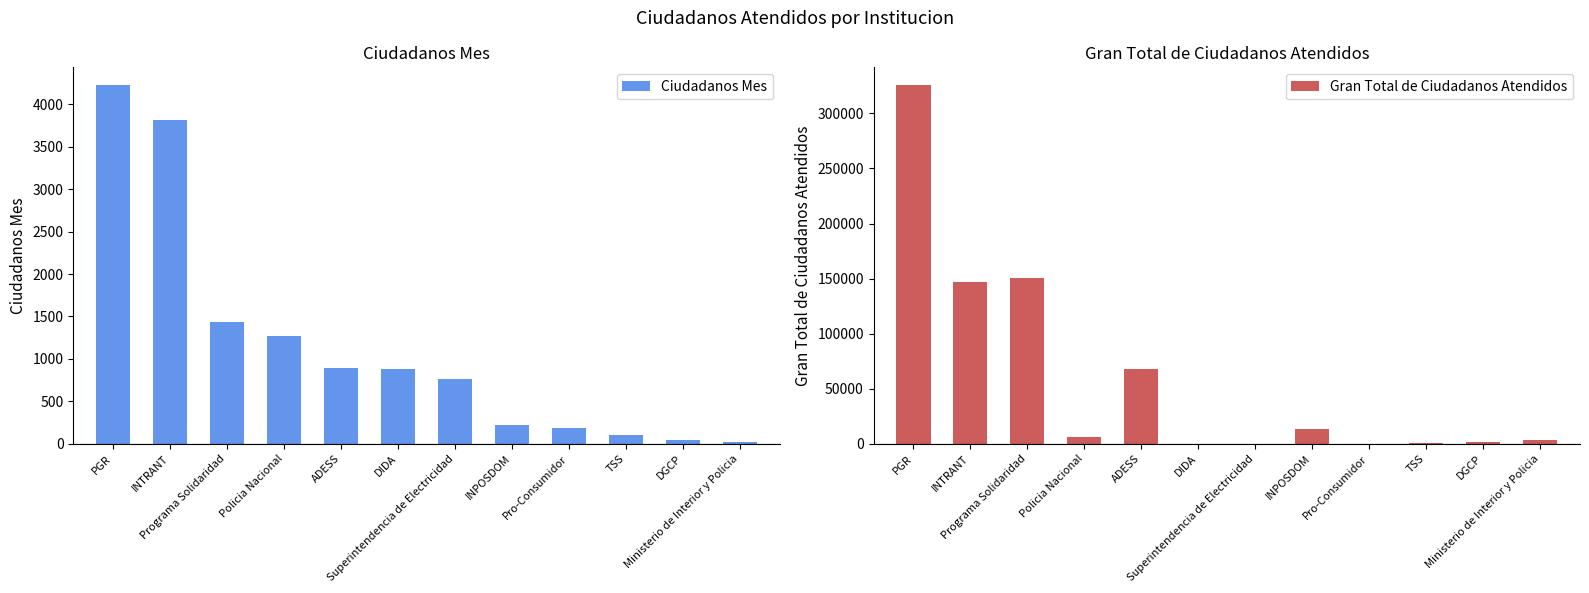

How many bars are there in each group?

2